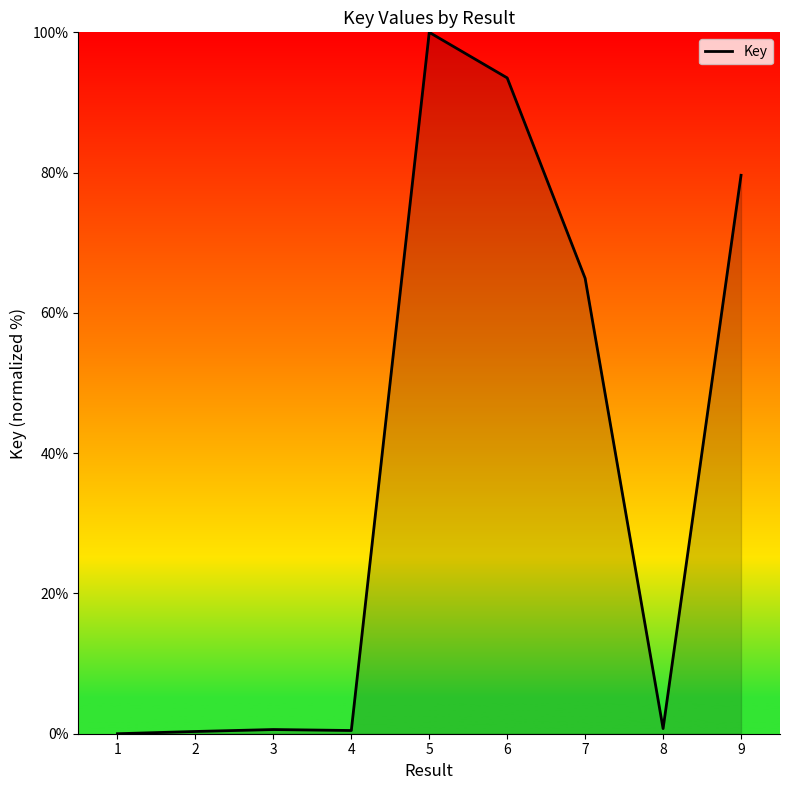

True or false: there are more than 0 points higher than both neighbors.

True